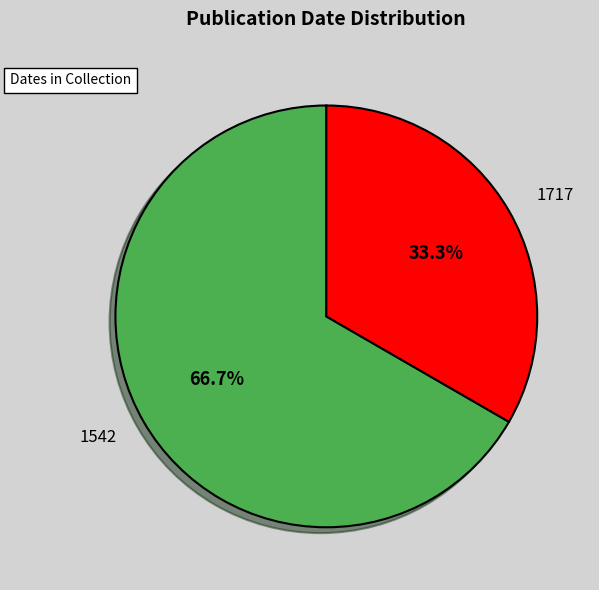

Rank the categories by value from highest to lowest.

1542, 1717